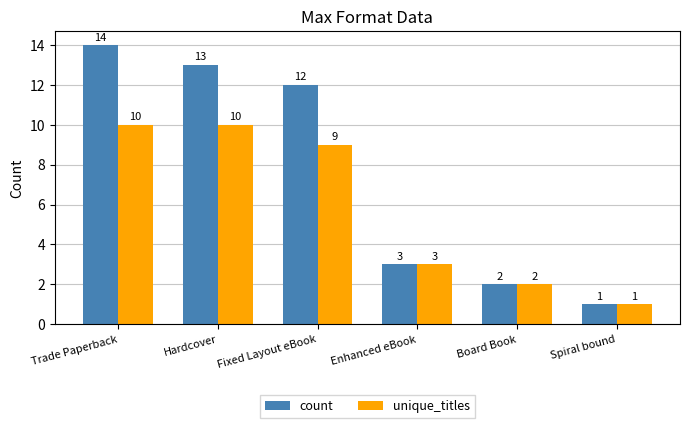

The unique_titles series shows 10 at Trade Paperback. True or false?

True